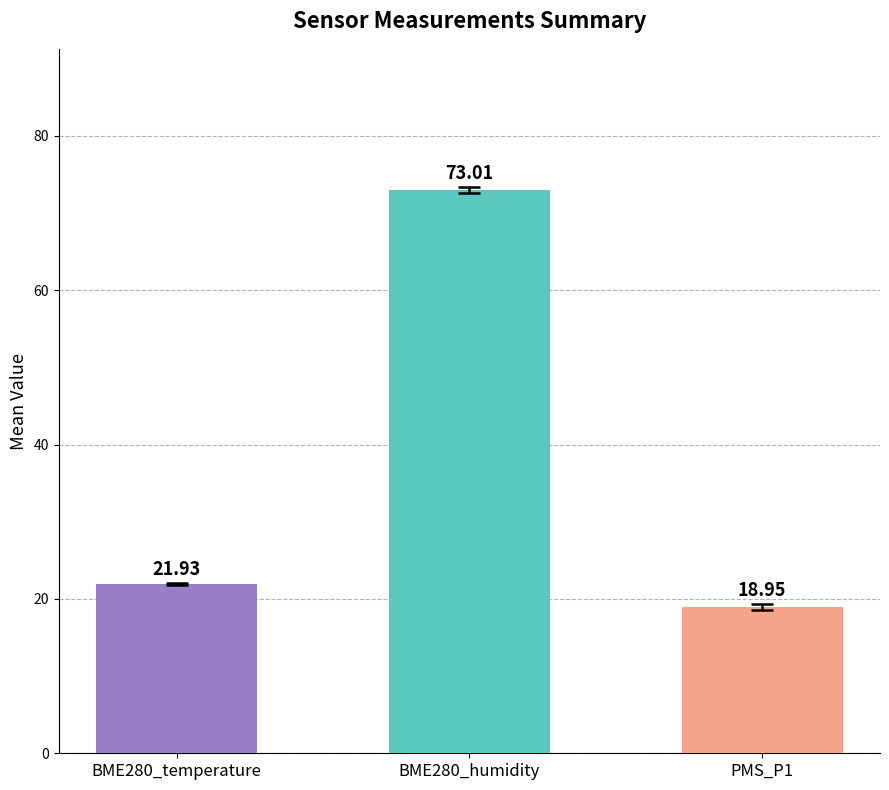

Between BME280_temperature and PMS_P1, which is larger?

BME280_temperature